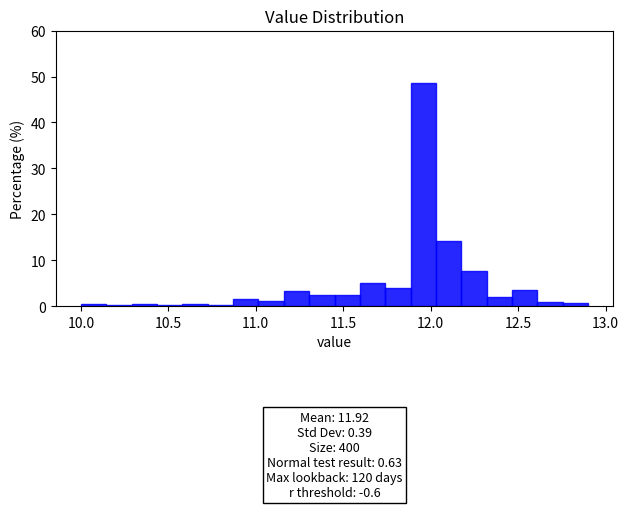

Read against the x-axis, roughly where is the centre of the tallest bar?

11.95